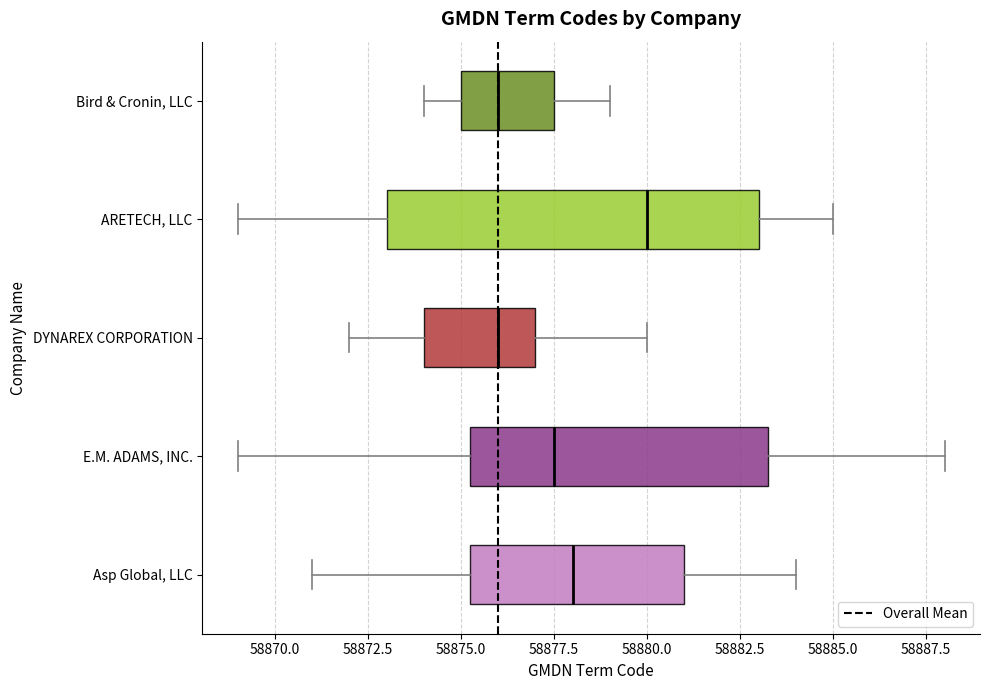

Where does the right whisker of the box for DYNAREX CORPORATION end on the x-axis? The values are not printed on the chart, so give them approximately, as read against the axis.

58880.0